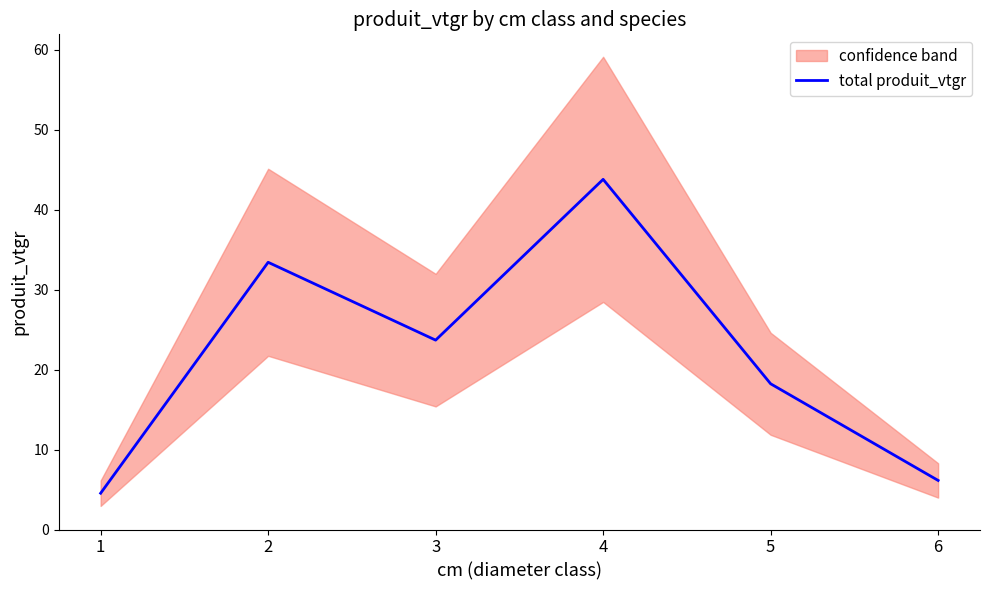

Rank the categories by value from lowest to highest.

1, 6, 5, 3, 2, 4